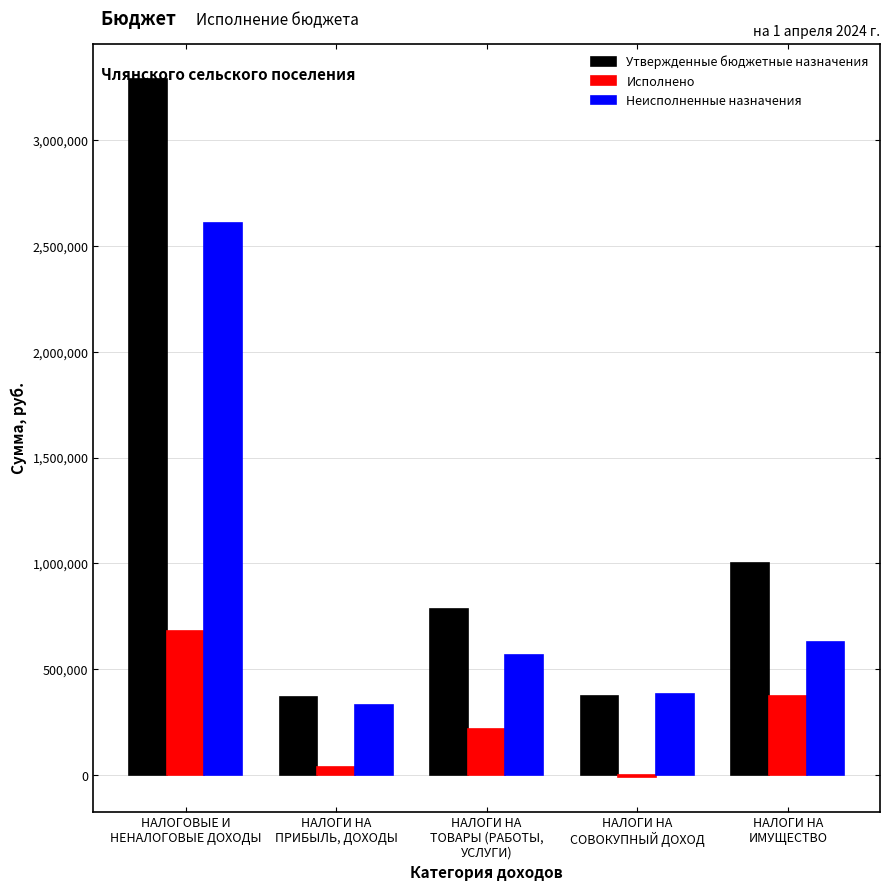

What is the sum of all Неисполненные назначения values?

4514650.8